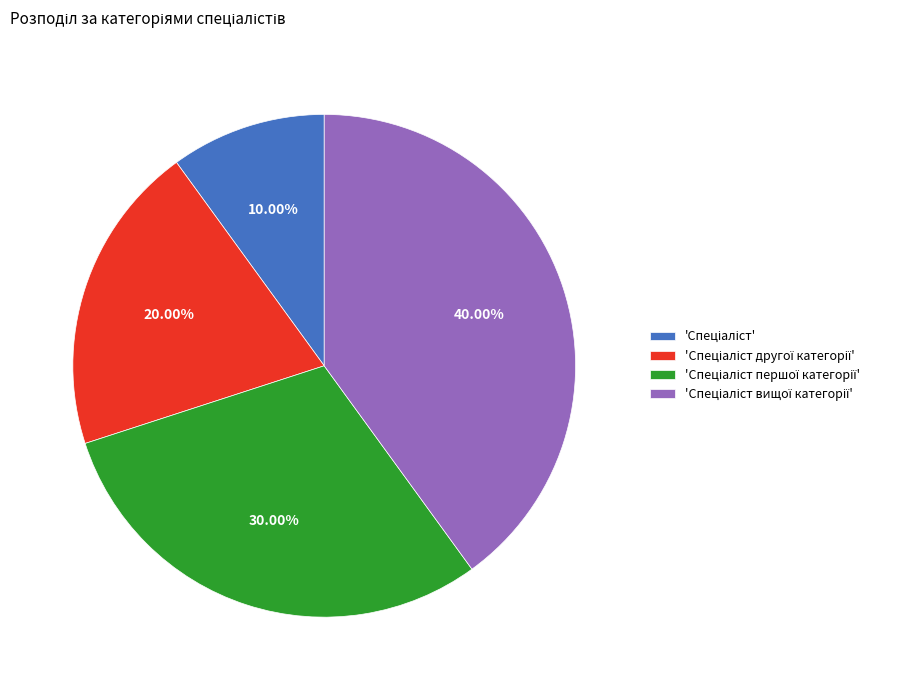

Does any single category account for the majority?

No